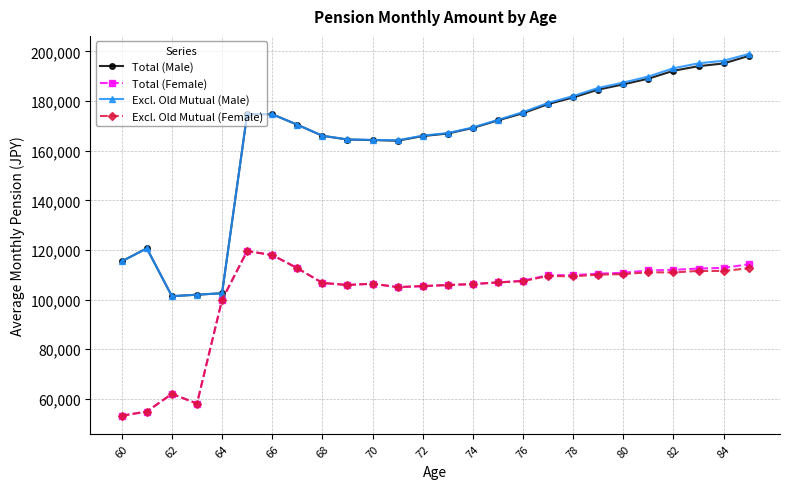

How many data points does each series have?

26